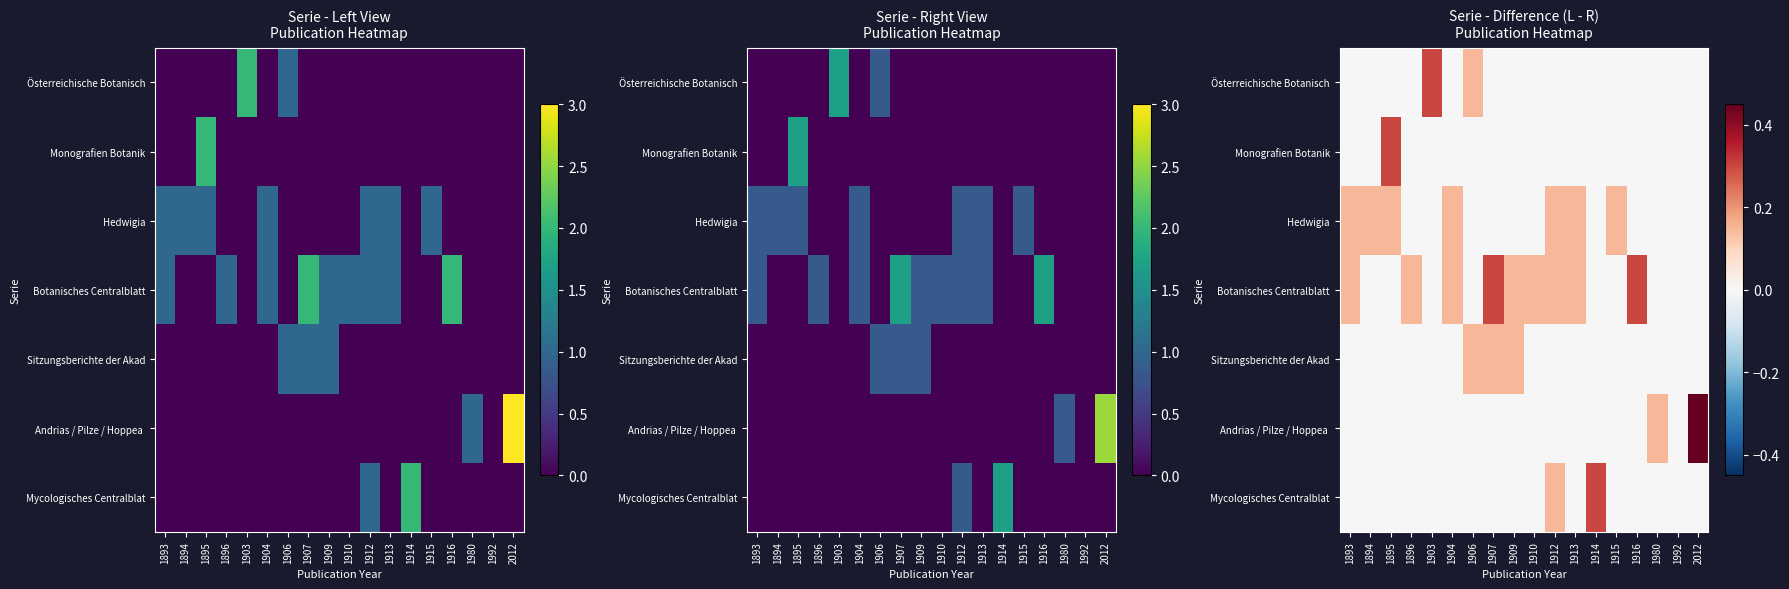

What is the total value across all series at 1910?

0.2